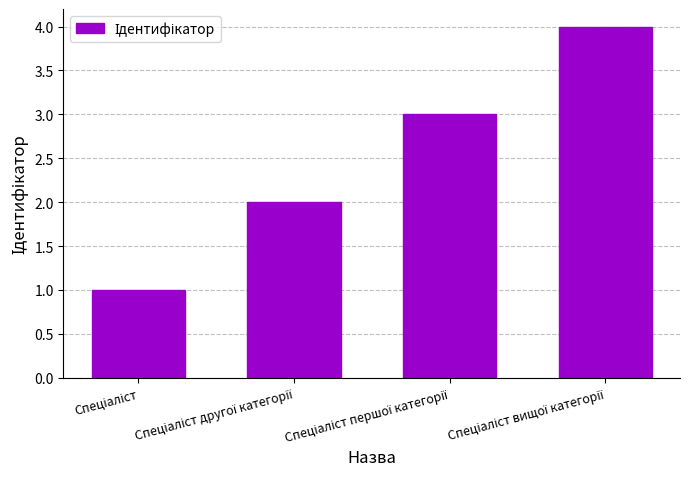

What is the greatest value displayed?

4